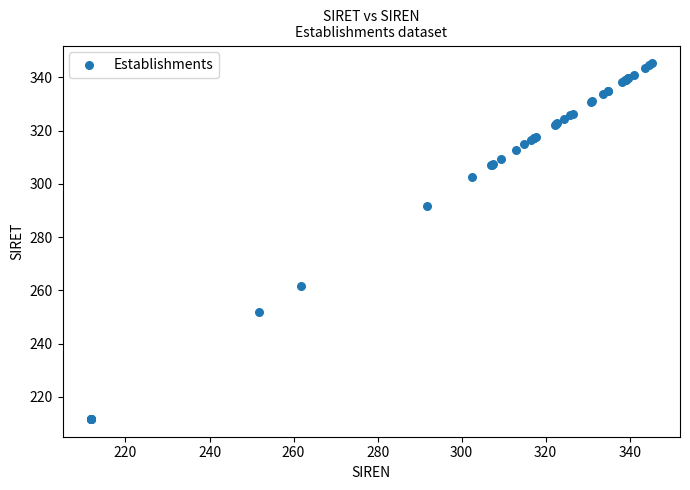

What Y value in the scatter plot is closest to 278?

291.7